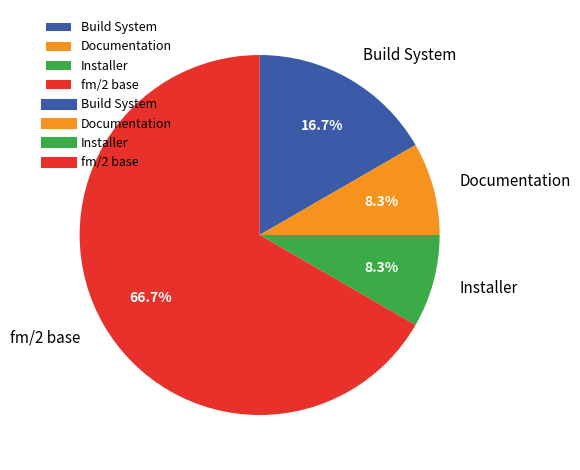

Is there any slice that represents more than half of the pie?

Yes